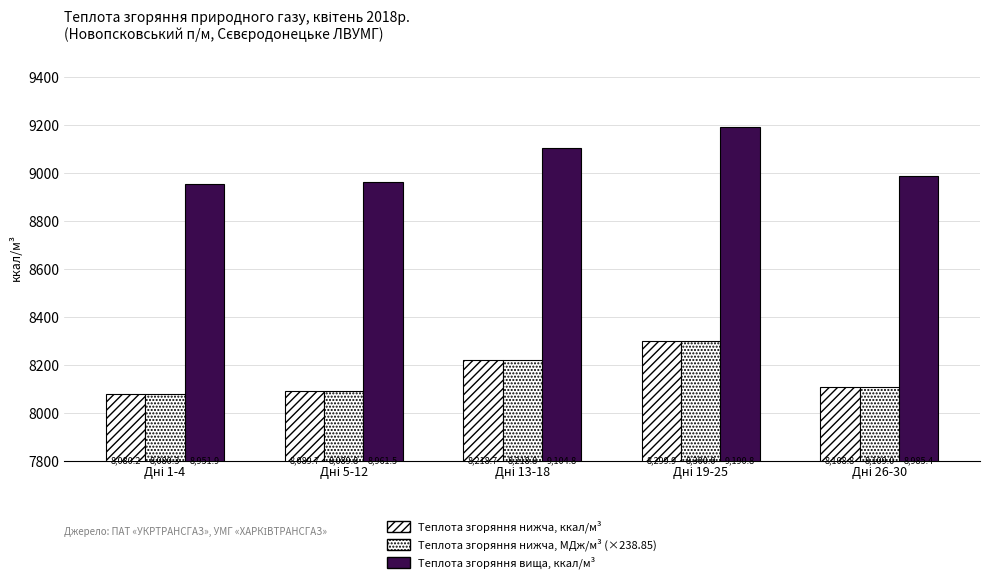

What is the label of the 4th bar from the right?

Дні 5-12